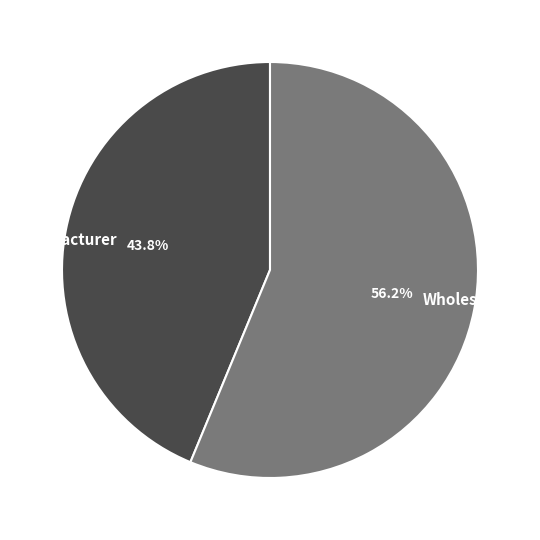

What is the total percentage of Wholesaler and Manufacturer?

100.0%